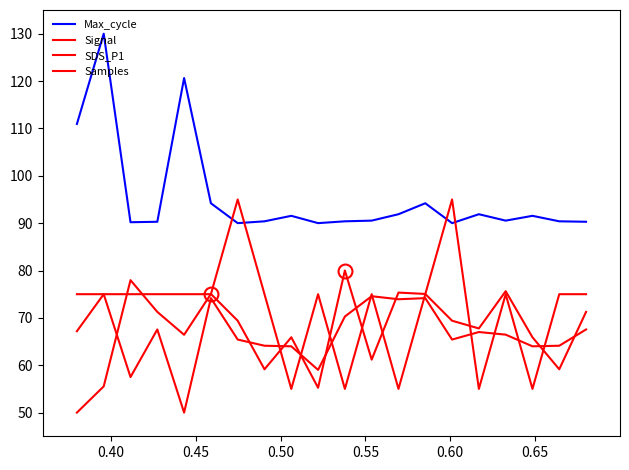

What is the value of the Max_cycle point at the 12th from the left?

90.5